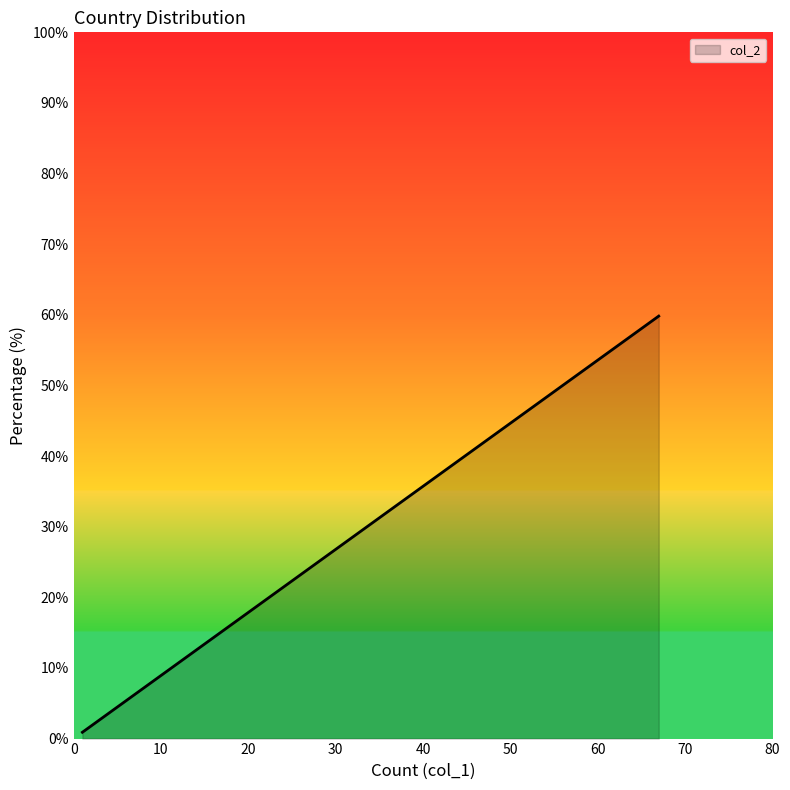

How many distinct data groups are displayed?

1